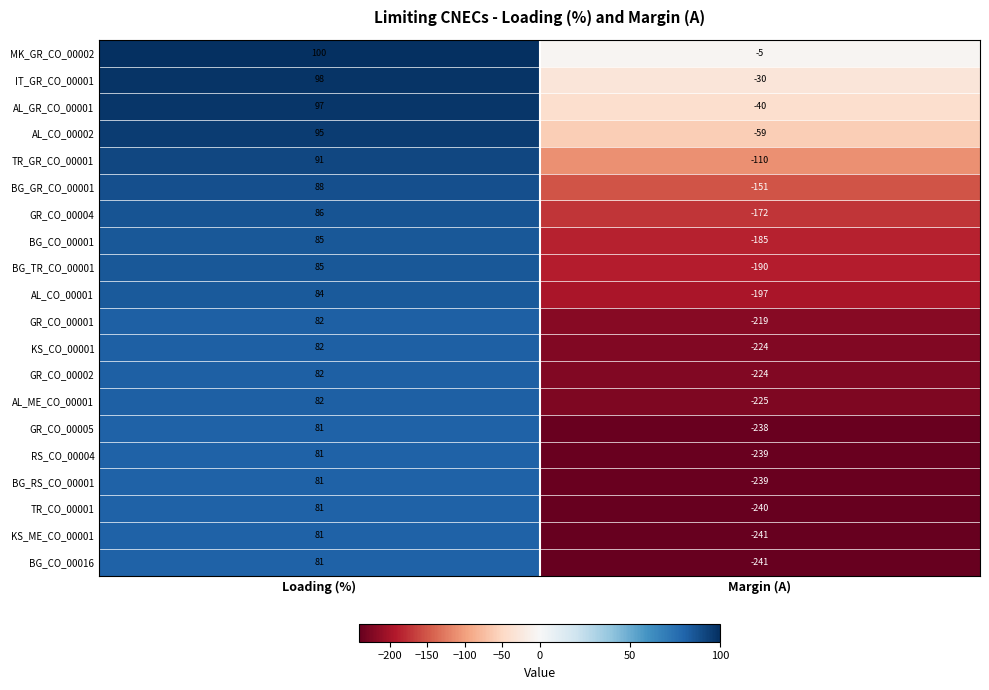

Which label corresponds to the largest value in the chart?

Loading (%)